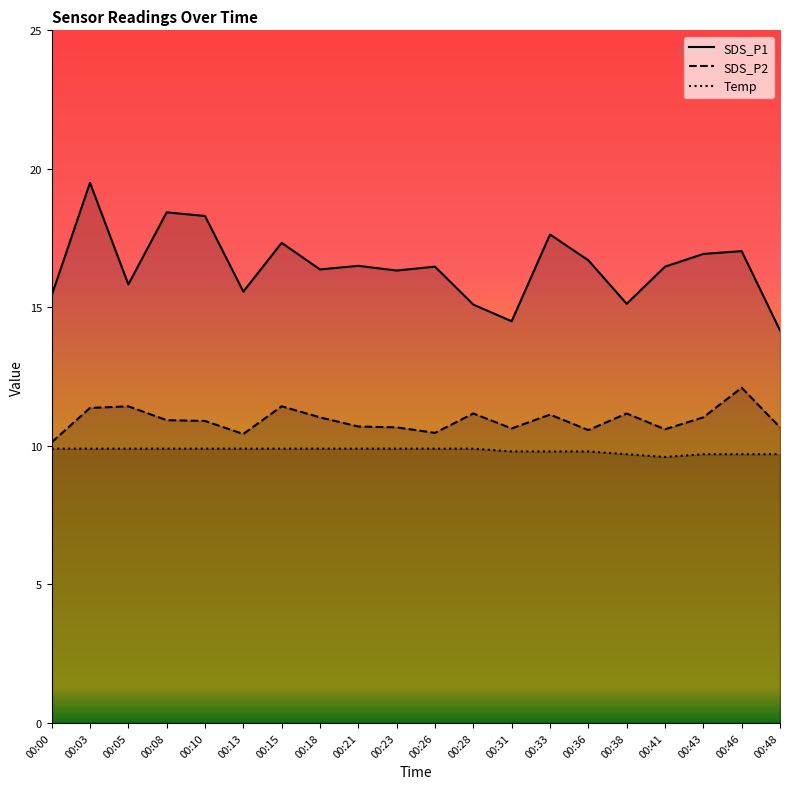

What is the difference between the maximum and minimum values in the SDS_P1 series?

5.3